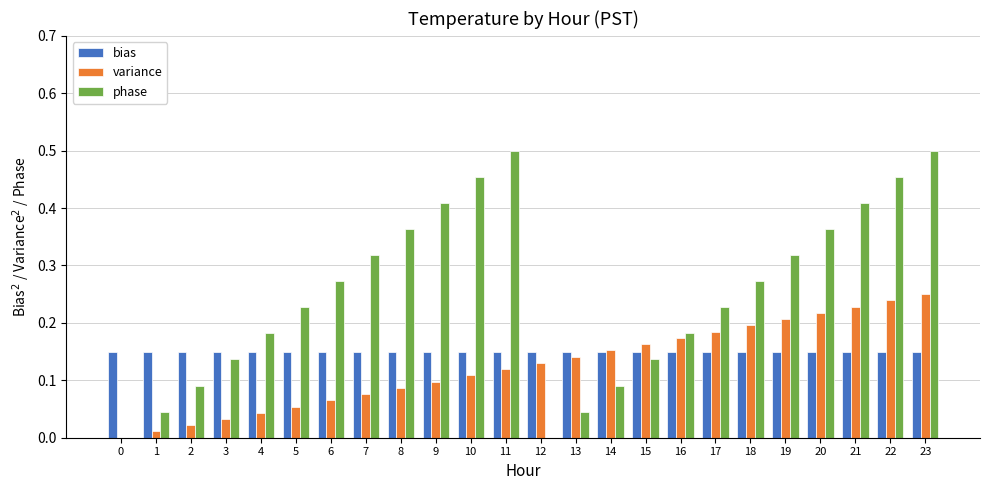

Is the value of bias at 6 greater than the value of phase at 18?

No